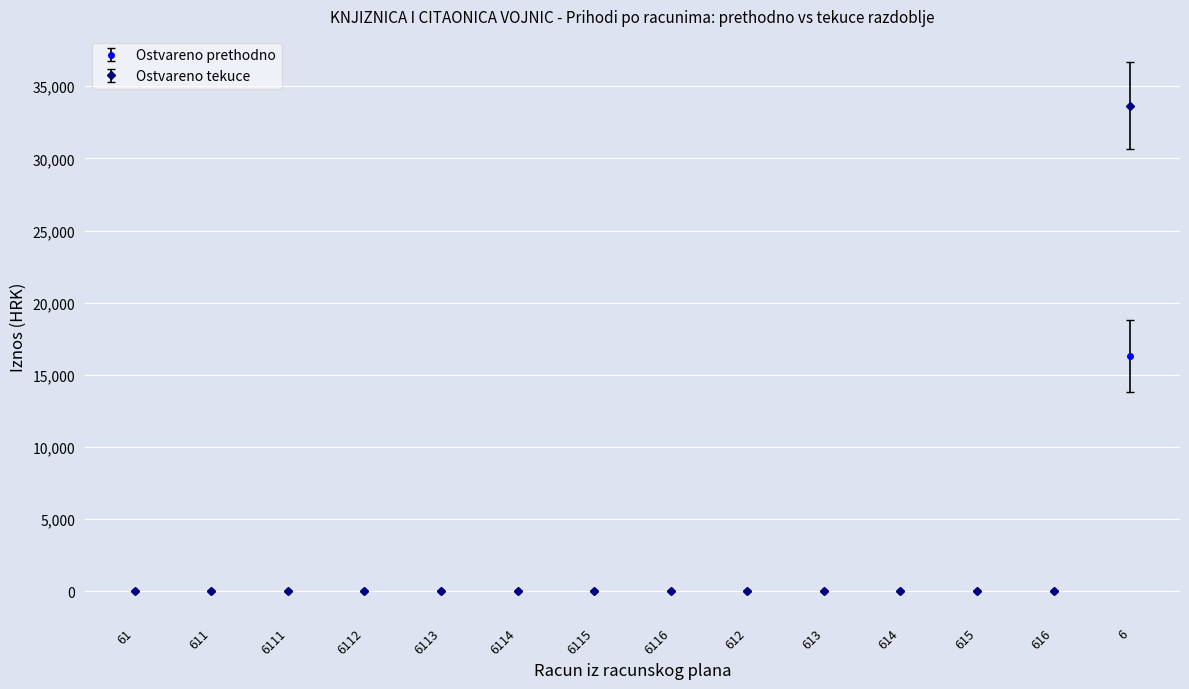

List the series in order of their peak value, highest first.

Ostvareno tekuce, Ostvareno prethodno